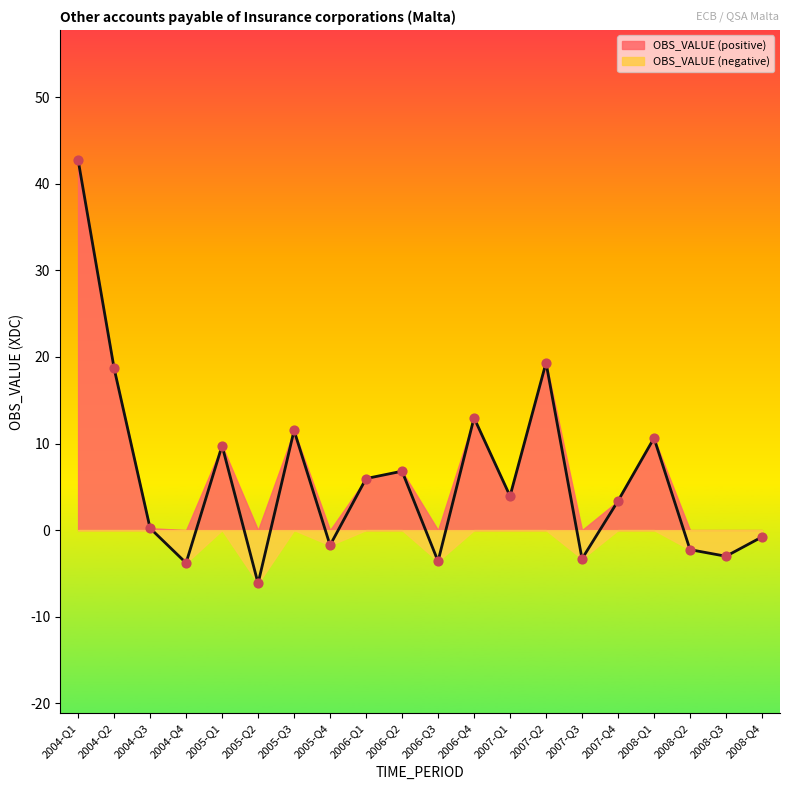

Which has a higher value, 2006-Q2 or 2007-Q4?

2006-Q2